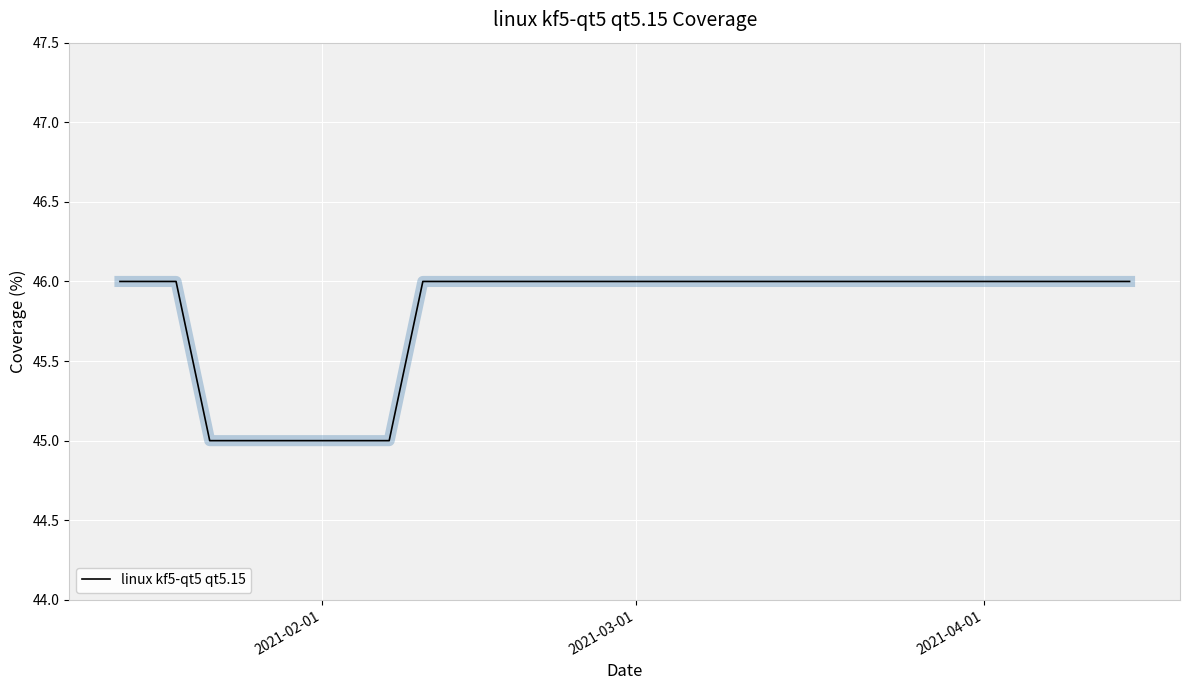

Reading left to right, transcribe all the data shown in this chart.

46	46	45	45	46	46	46	46	46	46	46	46	46	46	46